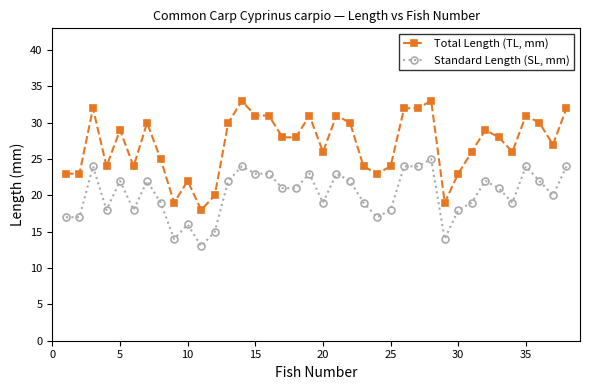

Reading left to right, extract all data points from this chart.

Total Length (TL, mm): 23	23	32	24	29	24	30	25	19	22	18	20	30	33	31	31	28	28	31	26	31	30	24	23	24	32	32	33	19	23	26	29	28	26	31	30	27	32
Standard Length (SL, mm): 17	17	24	18	22	18	22	19	14	16	13	15	22	24	23	23	21	21	23	19	23	22	19	17	18	24	24	25	14	18	19	22	21	19	24	22	20	24